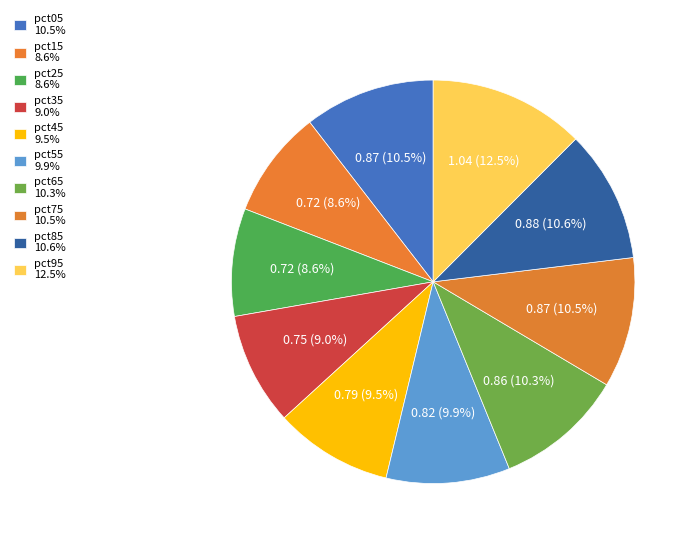

What percentage is NOT represented by pct95?

87.5%